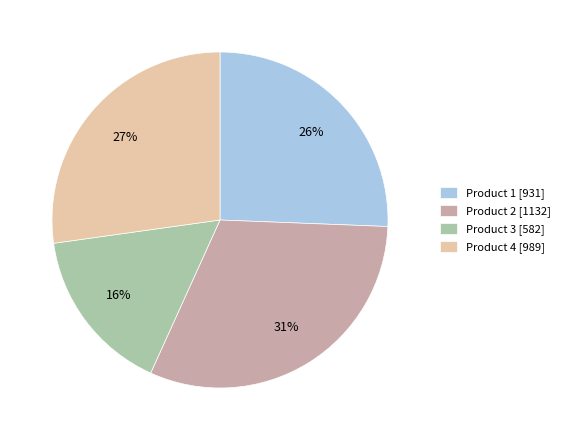

Count the number of slices in the pie.

4